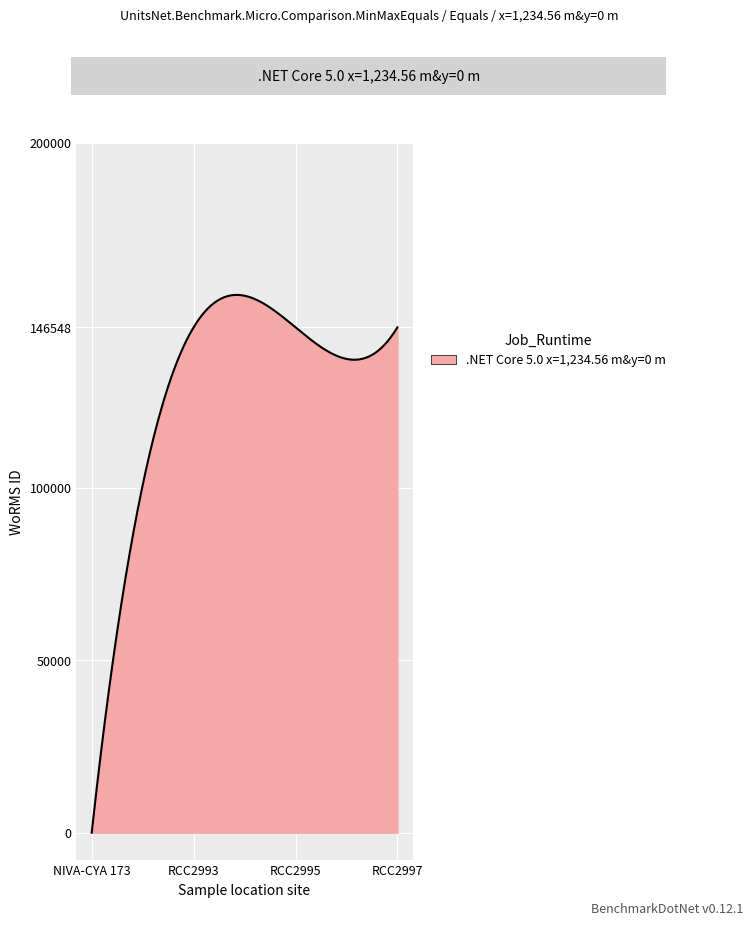

What is the difference between the maximum and minimum values?

155948.9